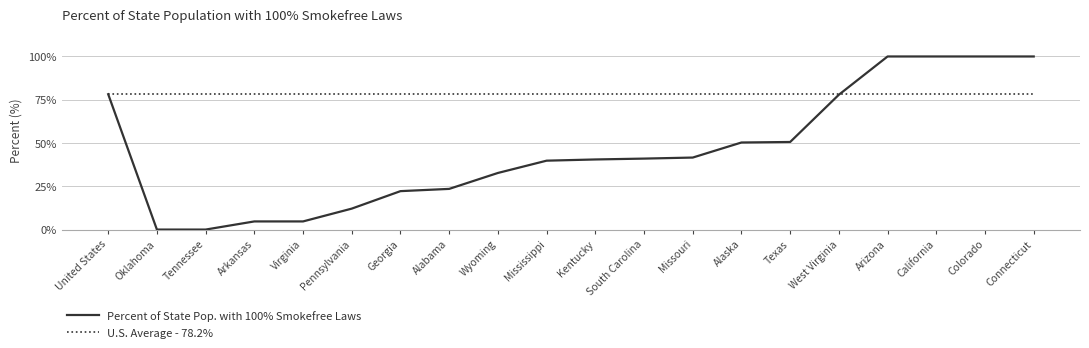

Which series ends up on top after the final intersection of U.S. Average - 78.2% and Percent of State Pop. with 100% Smokefree Laws?

Percent of State Pop. with 100% Smokefree Laws